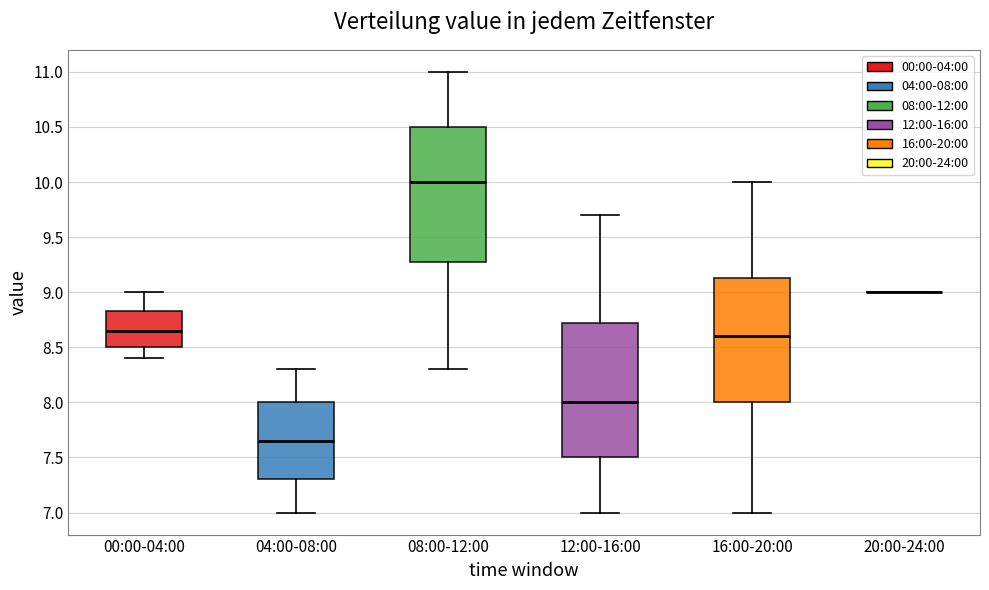

Reading left to right, read every box against the y-axis: the position of its median line, the range the box covers, and the ends of its whiskers. The values are not printed on the chart, so give them approximately, as read against the axis.

00:00-04:00: median 8.65, box 8.50 to 8.85, whiskers 8.40 to 9.00
04:00-08:00: median 7.65, box 7.30 to 8.00, whiskers 7.00 to 8.30
08:00-12:00: median 10.00, box 9.30 to 10.50, whiskers 8.30 to 11.00
12:00-16:00: median 8.00, box 7.50 to 8.75, whiskers 7.00 to 9.70
16:00-20:00: median 8.60, box 8.00 to 9.15, whiskers 7.00 to 10.00
20:00-24:00: box collapsed to a line at 9.00, whiskers 9.00 to 9.00